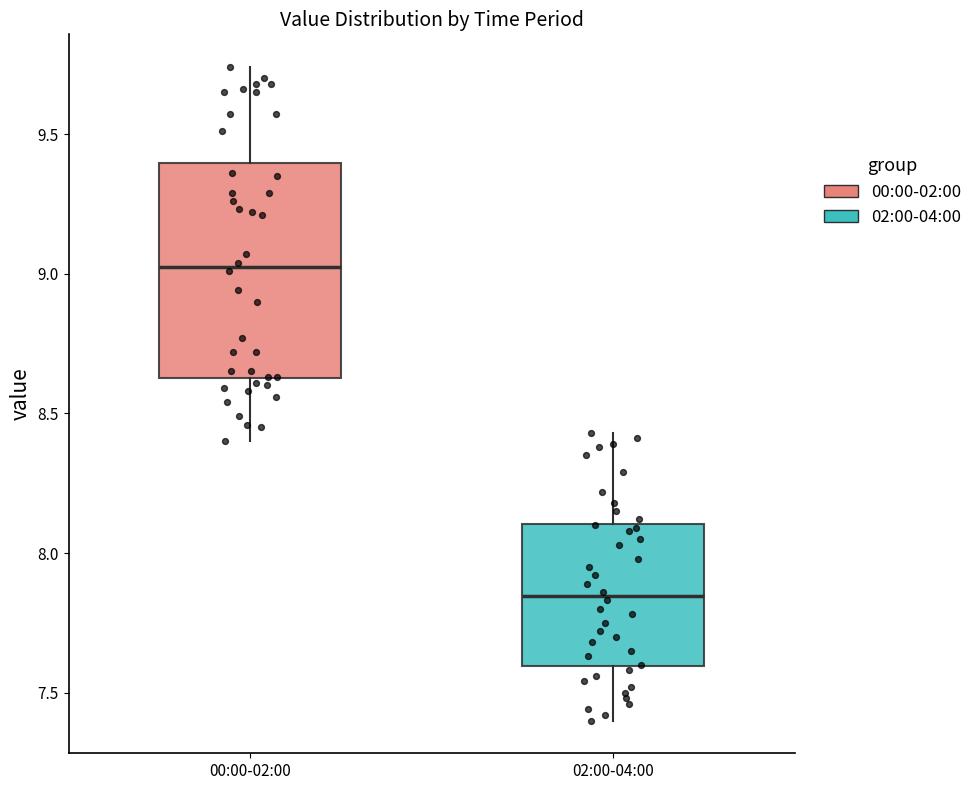

Which box's median line is the highest?

00:00-02:00